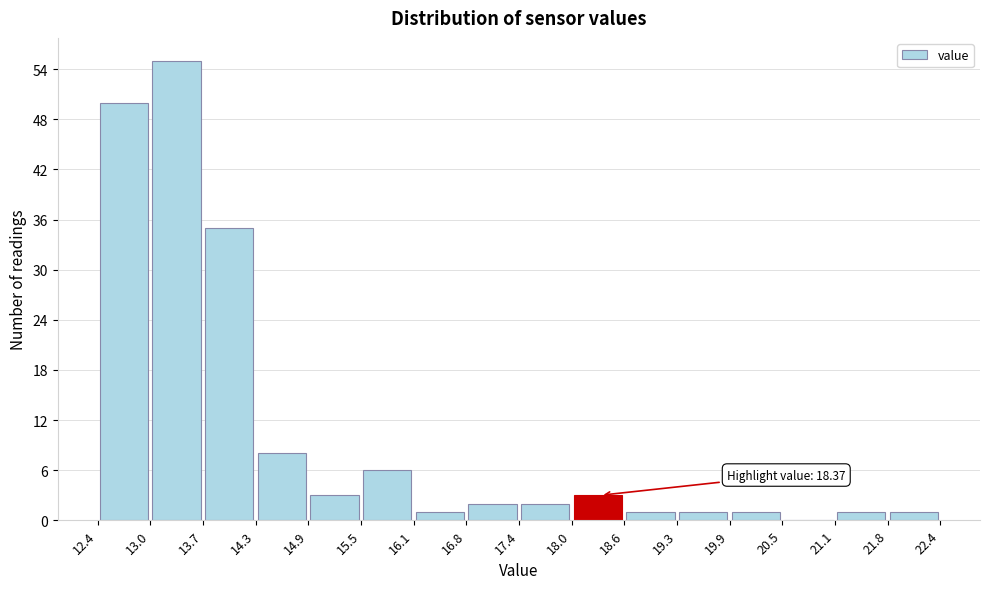

Which range on the x-axis has the tallest bar?

13.0 to 13.7